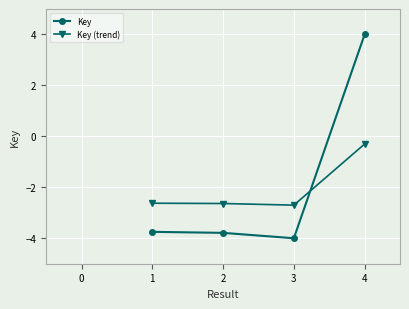

Which series has the largest range (max minus min)?

Key